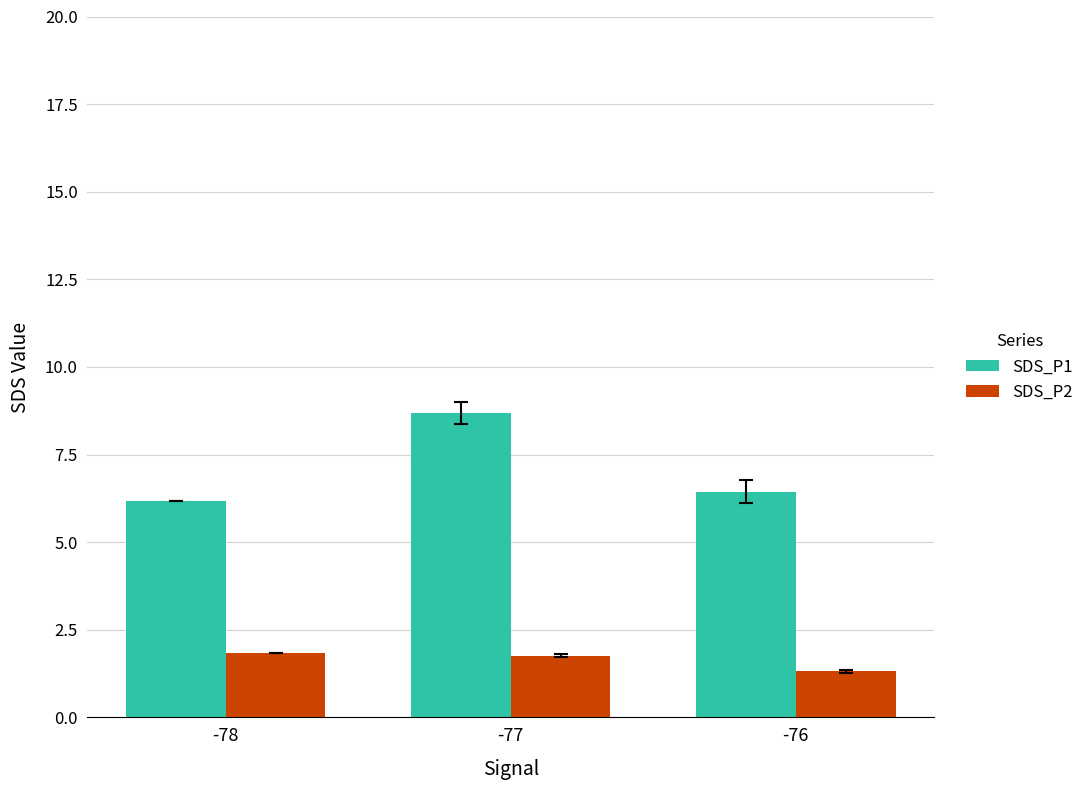

How many groups of bars are there?

3